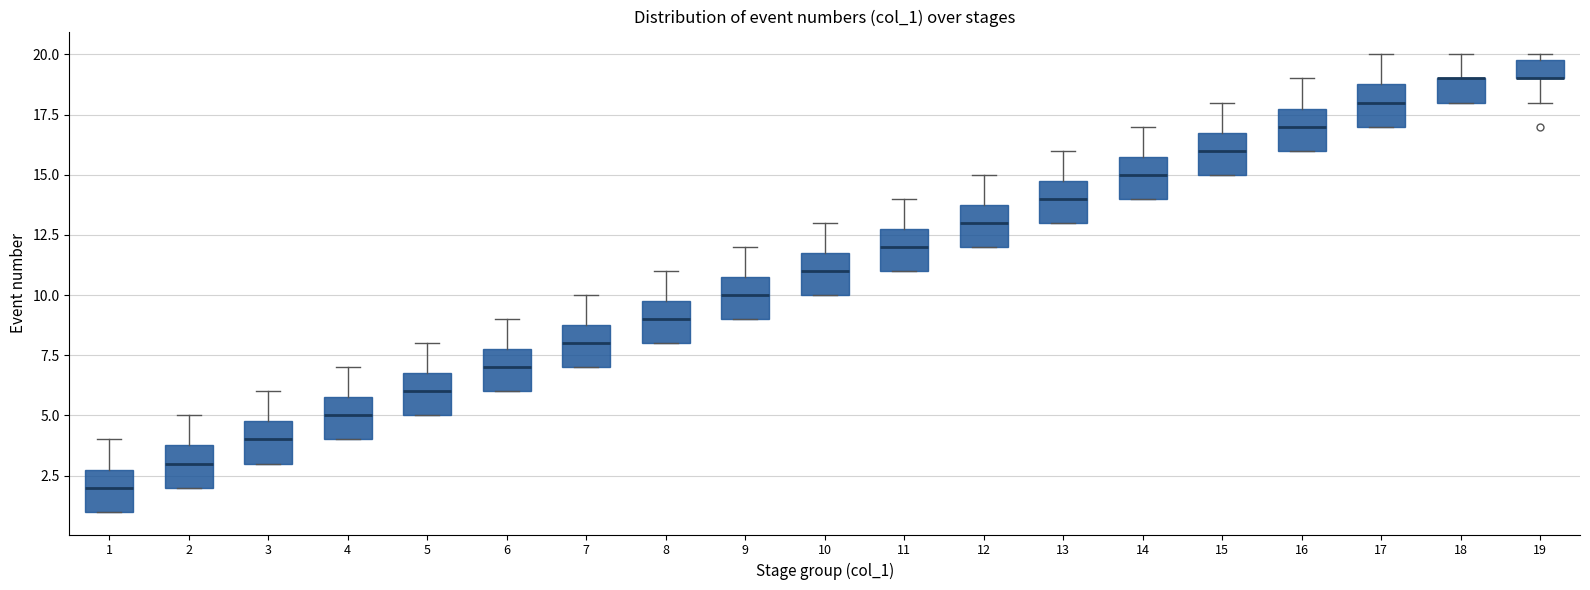

Reading left to right, transcribe this box plot: for each box, give where its median line is, the range the box spans, and where its two whiskers end, as read against the y-axis. The values are not printed on the chart, so give them approximately, as read against the axis.

1: median 2, box 1 to 3, whiskers 1 to 4
2: median 3, box 2 to 4, whiskers 2 to 5
3: median 4, box 3 to 5, whiskers 3 to 6
4: median 5, box 4 to 6, whiskers 4 to 7
5: median 6, box 5 to 7, whiskers 5 to 8
6: median 7, box 6 to 8, whiskers 6 to 9
7: median 8, box 7 to 9, whiskers 7 to 10
8: median 9, box 8 to 10, whiskers 8 to 11
9: median 10, box 9 to 11, whiskers 9 to 12
10: median 11, box 10 to 12, whiskers 10 to 13
11: median 12, box 11 to 13, whiskers 11 to 14
12: median 13, box 12 to 14, whiskers 12 to 15
13: median 14, box 13 to 15, whiskers 13 to 16
14: median 15, box 14 to 16, whiskers 14 to 17
15: median 16, box 15 to 17, whiskers 15 to 18
16: median 17, box 16 to 18, whiskers 16 to 19
17: median 18, box 17 to 19, whiskers 17 to 20
18: median 19 (drawn on the box's upper edge), box 18 to 19, whiskers 18 to 20
19: median 19 (drawn on the box's lower edge), box 19 to 20, whiskers 18 to 20 (just above the box's upper edge)